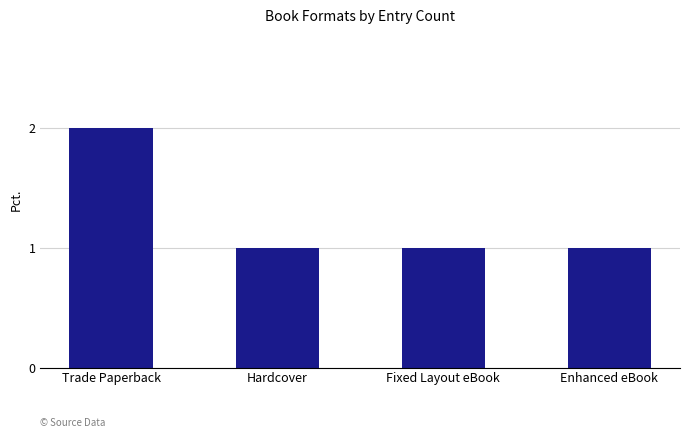

Count the values in the range 1 to 2.

4